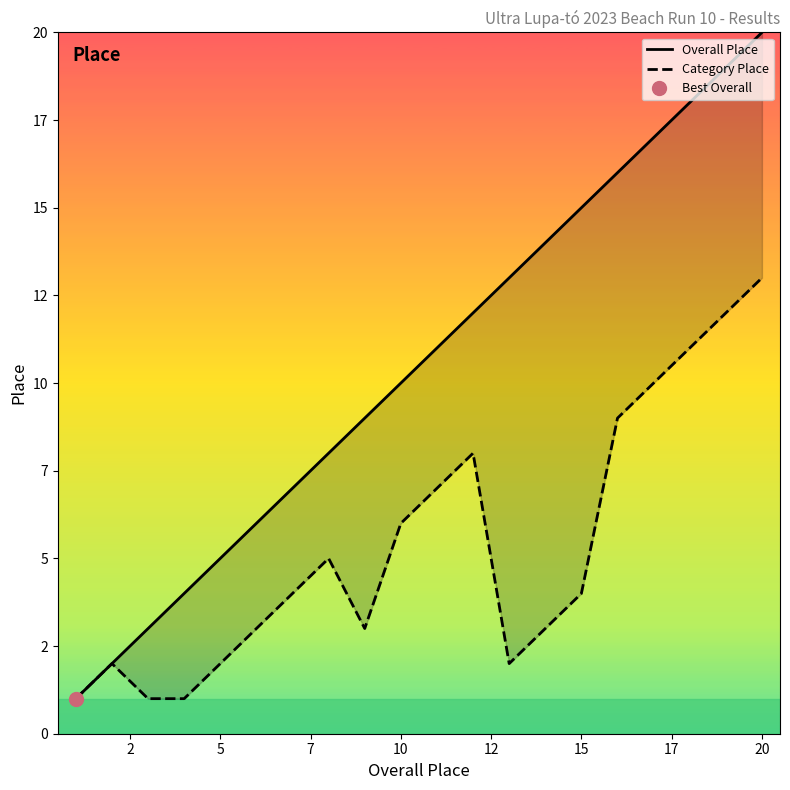

Which has a higher value, 7 or 19?

19